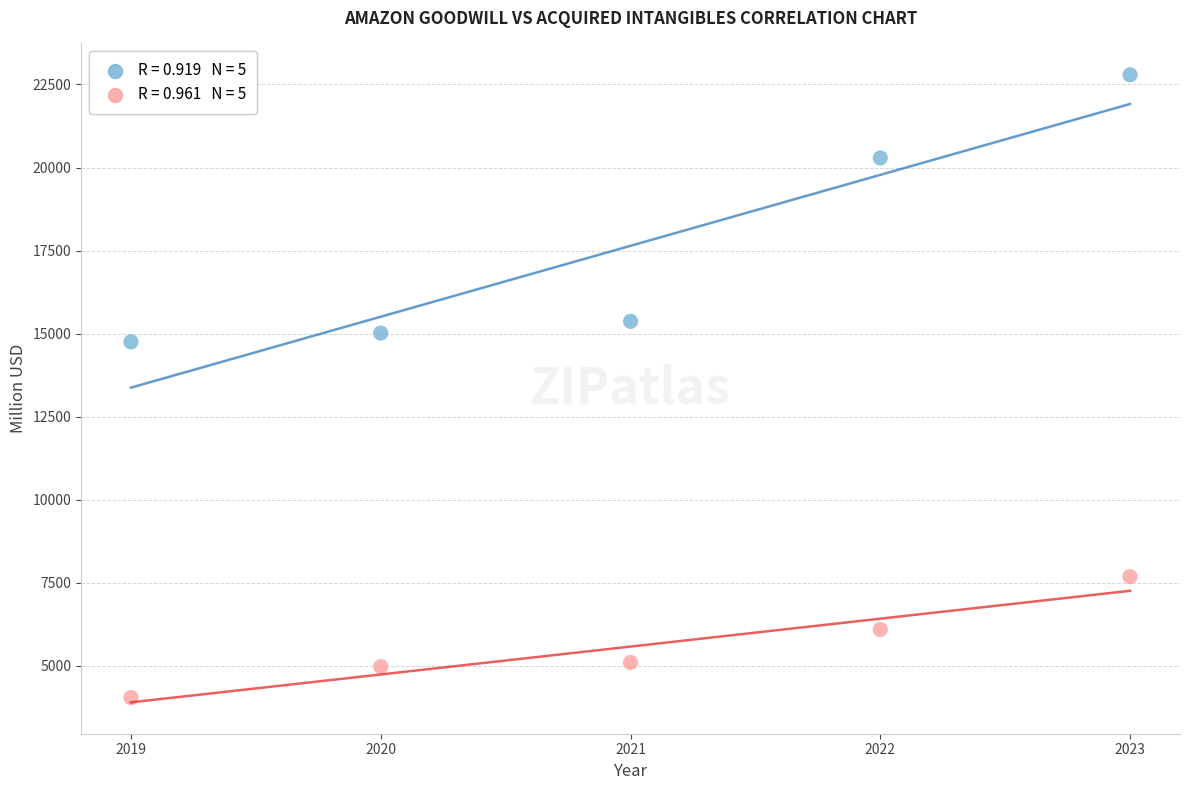

Across all data points, what is the average Y value?

11614